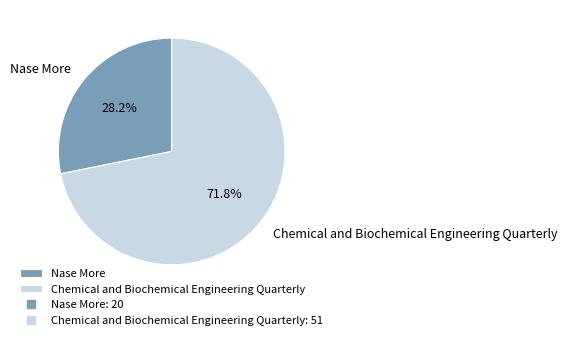

Which category has the biggest portion of the pie?

Chemical and Biochemical Engineering Quarterly